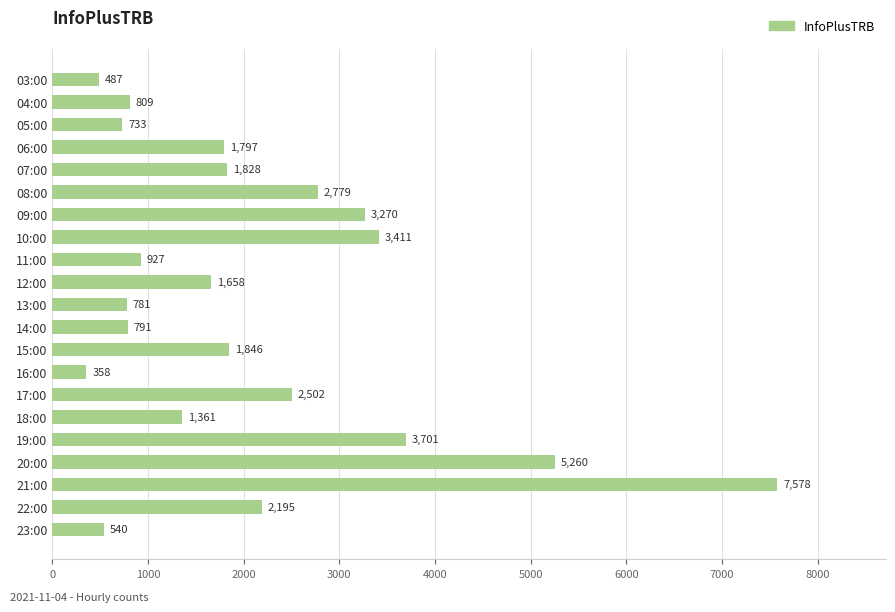

What value does the data have at 21:00?

7578